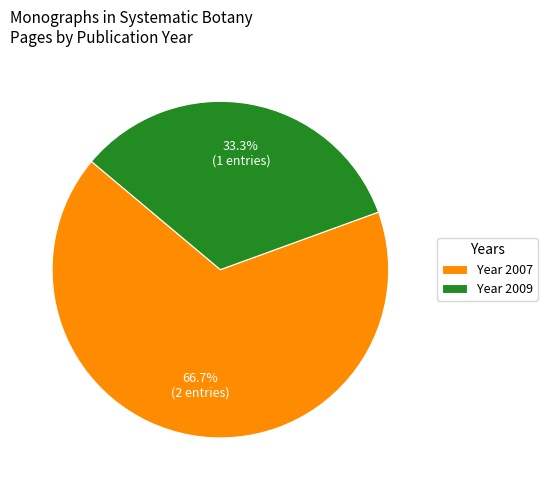

What percentage is NOT represented by Year 2007?

33.3%